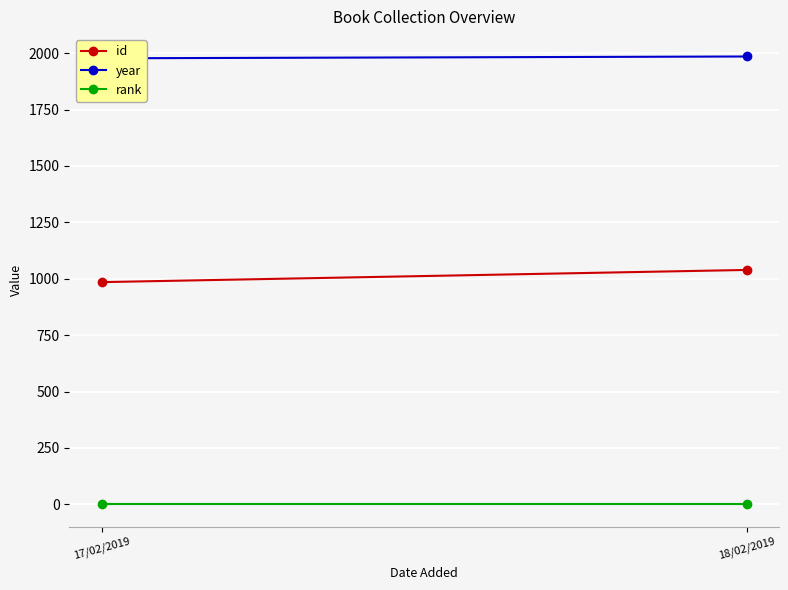

Which category has the highest value in the id series?

18/02/2019